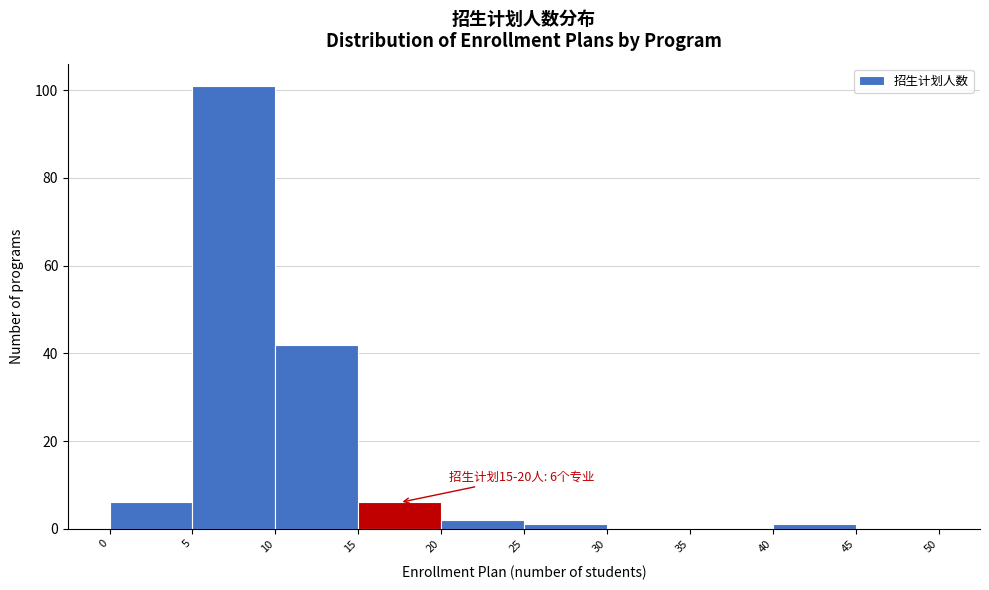

Which range on the x-axis has the tallest bar?

5 to 10